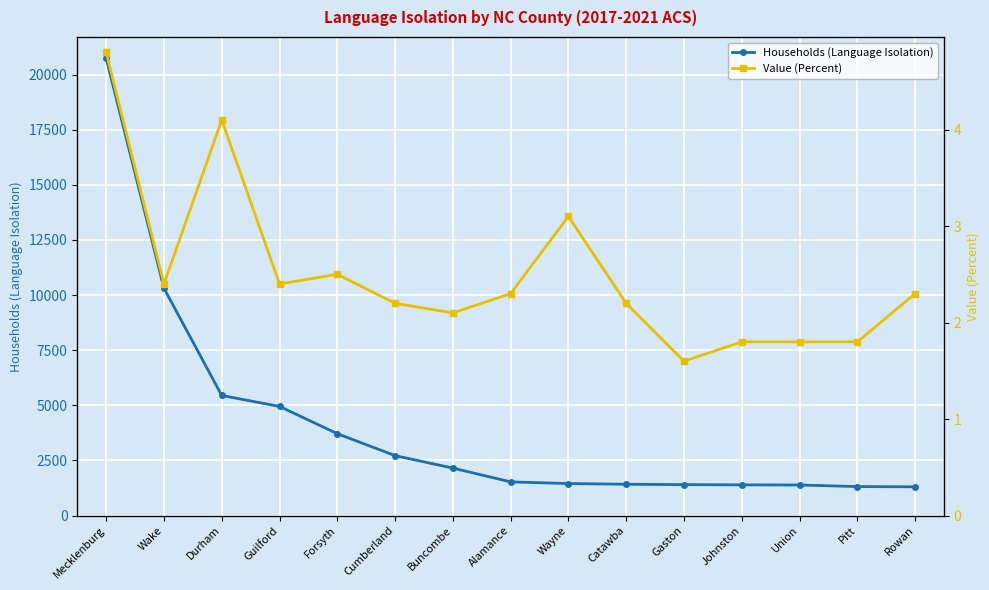

What is the label of the 3rd point from the right?

Union